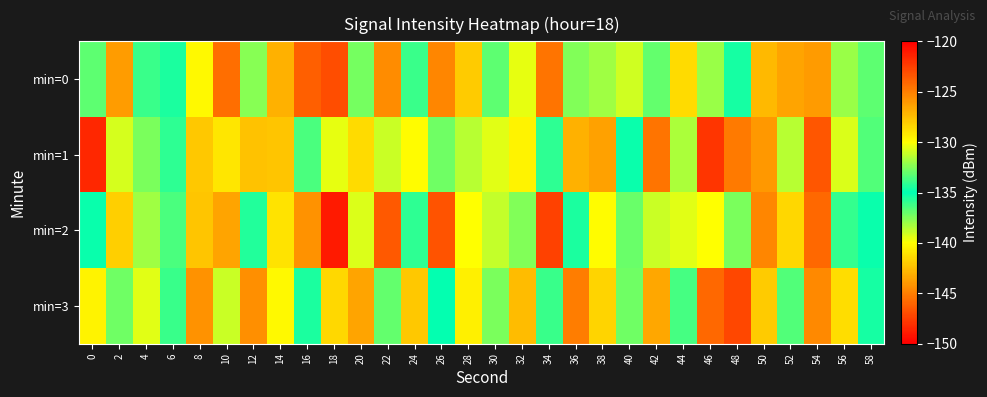

Reading right to left, extract all data points from this chart.

min=0: 58=-136.8	56=-132.0	54=-126.1	52=-126.5	50=-127.4	48=-135.5	46=-132.1	44=-128.6	42=-133.0	40=-130.9	38=-131.9	36=-132.5	34=-124.6	32=-130.5	30=-133.1	28=-128.0	26=-125.4	24=-133.9	22=-125.6	20=-137.3	18=-123.1	16=-123.9	14=-127.0	12=-137.6	10=-124.5	8=-129.7	6=-134.4	4=-133.9	2=-143.8	0=-133.2
min=1: 58=-133.4	56=-130.7	54=-123.5	52=-138.6	50=-126.0	48=-124.9	46=-122.1	44=-138.3	42=-124.6	40=-134.9	38=-126.4	36=-127.0	34=-134.1	32=-129.5	30=-130.6	28=-131.5	26=-132.9	24=-129.9	22=-131.0	20=-128.6	18=-139.5	16=-136.5	14=-127.7	12=-127.7	10=-129.1	8=-127.9	6=-134.2	4=-132.6	2=-130.9	0=-148.4
min=2: 58=-134.8	56=-134.0	54=-124.1	52=-128.5	50=-125.4	48=-137.5	46=-130.1	44=-130.6	42=-131.0	40=-132.9	38=-129.9	36=-134.5	34=-122.6	32=-132.5	30=-131.1	28=-130.0	26=-123.4	24=-135.9	22=-123.6	20=-139.3	18=-121.1	16=-125.9	14=-129.0	12=-135.6	10=-126.5	8=-127.7	6=-136.4	4=-131.9	2=-141.8	0=-135.2
min=3: 58=-135.4	56=-128.7	54=-125.5	52=-136.6	50=-128.0	48=-122.9	46=-124.1	44=-136.3	42=-126.6	40=-132.9	38=-128.4	36=-125.0	34=-136.1	32=-127.5	30=-132.6	28=-129.5	26=-134.9	24=-127.9	22=-133.0	20=-126.6	18=-141.5	16=-134.5	14=-129.7	12=-125.7	10=-131.1	8=-125.9	6=-136.2	4=-130.6	2=-132.9	0=-140.4